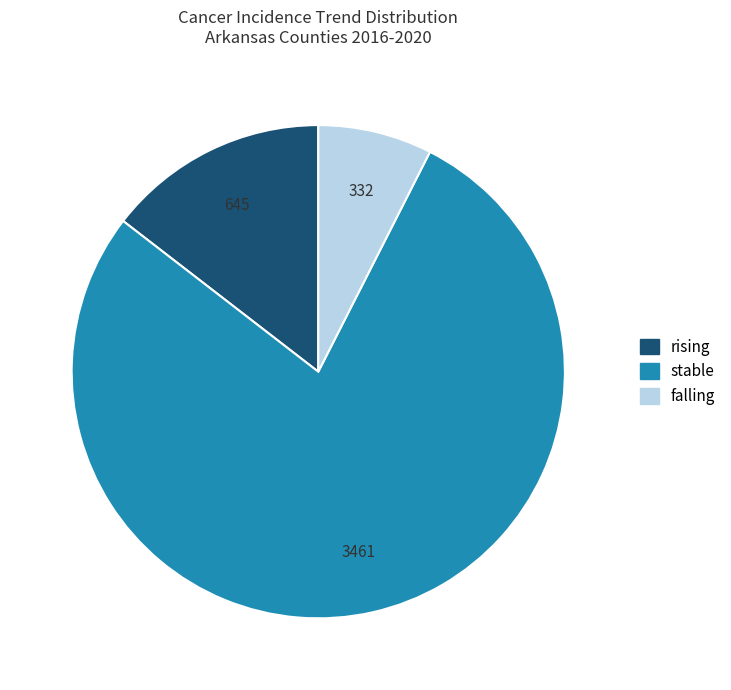

How many slices are in this pie chart?

3